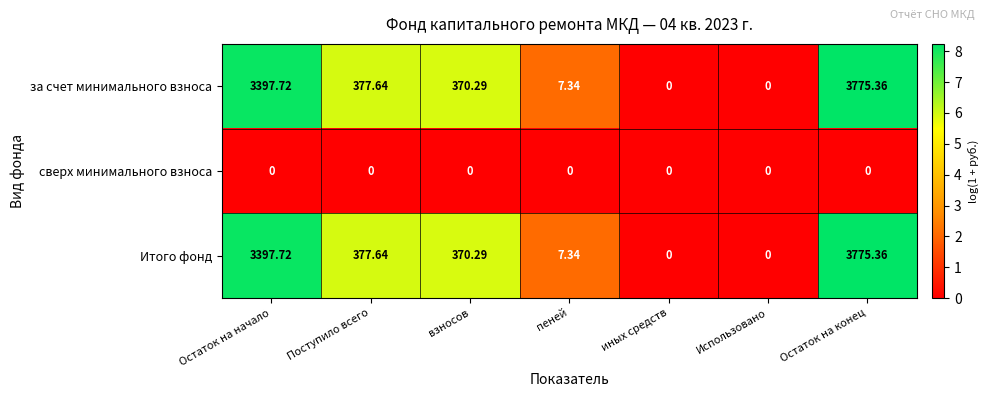

Where is за счет минимального взноса nearest to the value 1887?

Поступило всего